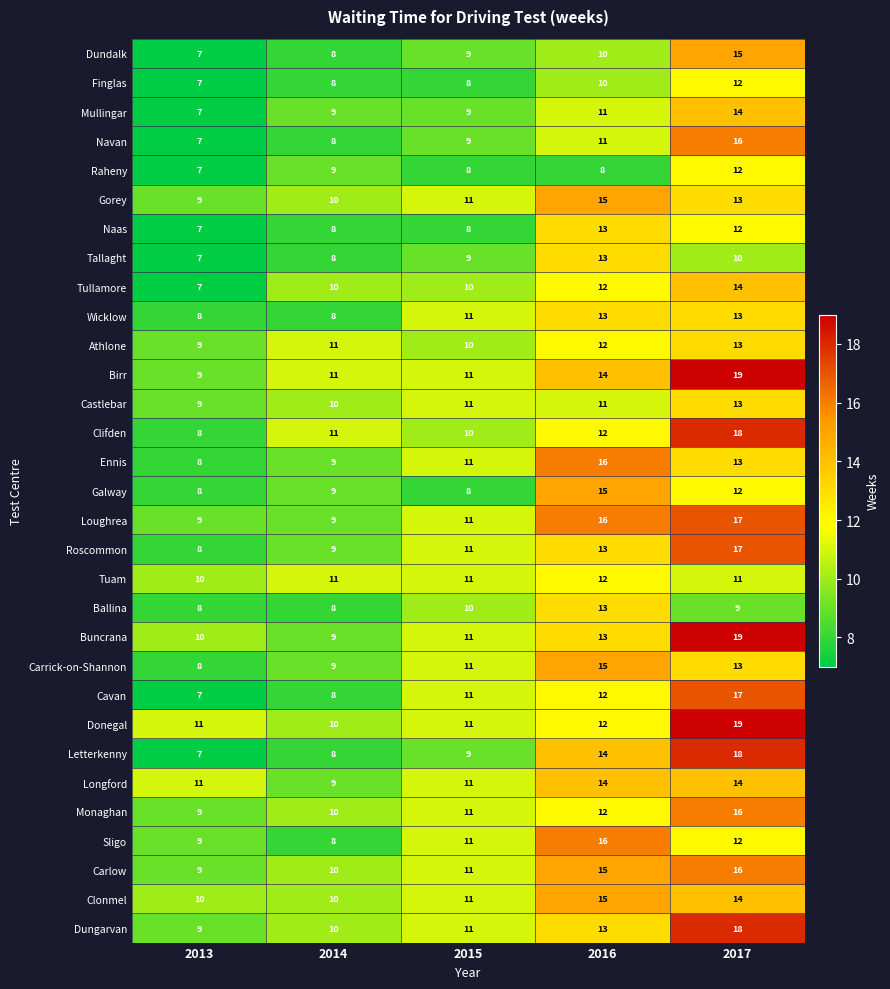

At which category is the sum across all series the highest?

2017